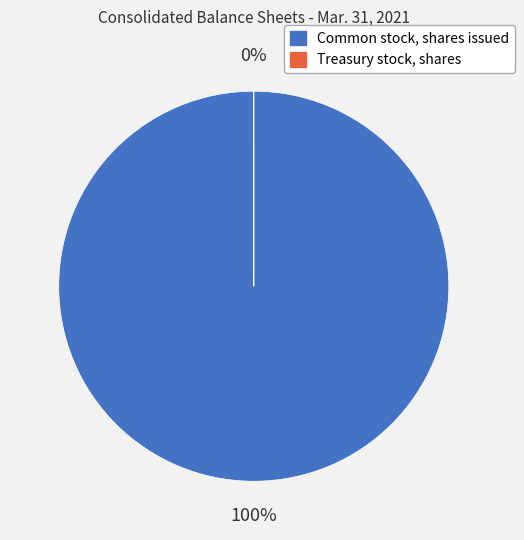

Is it true that Treasury stock, shares is 1% of the pie?

False